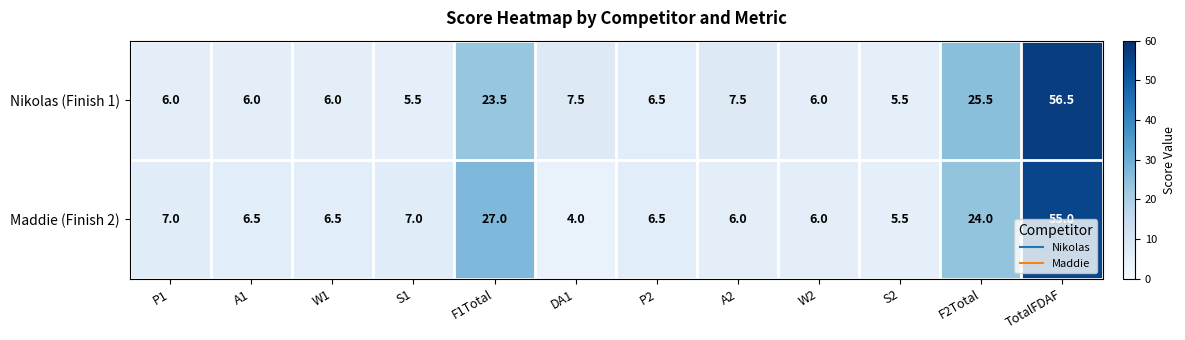

Count the number of data series in this chart.

2